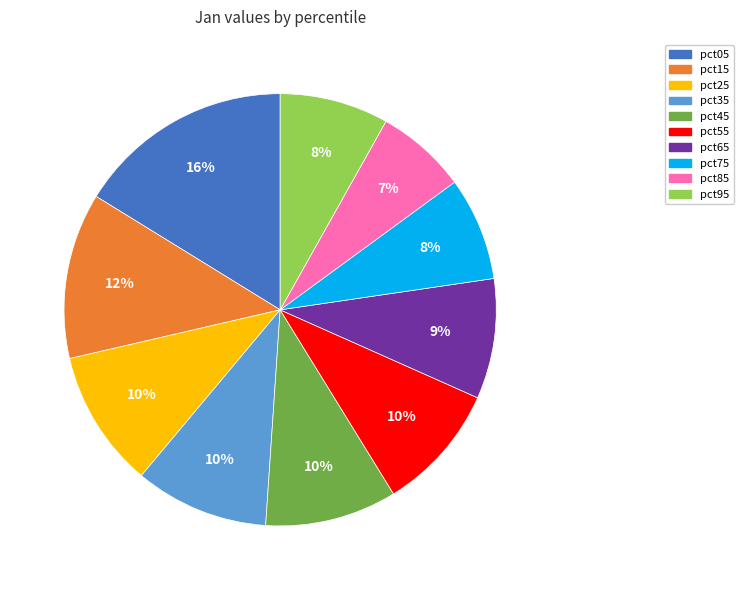

True or false: pct25 accounts for 10% of the total.

True